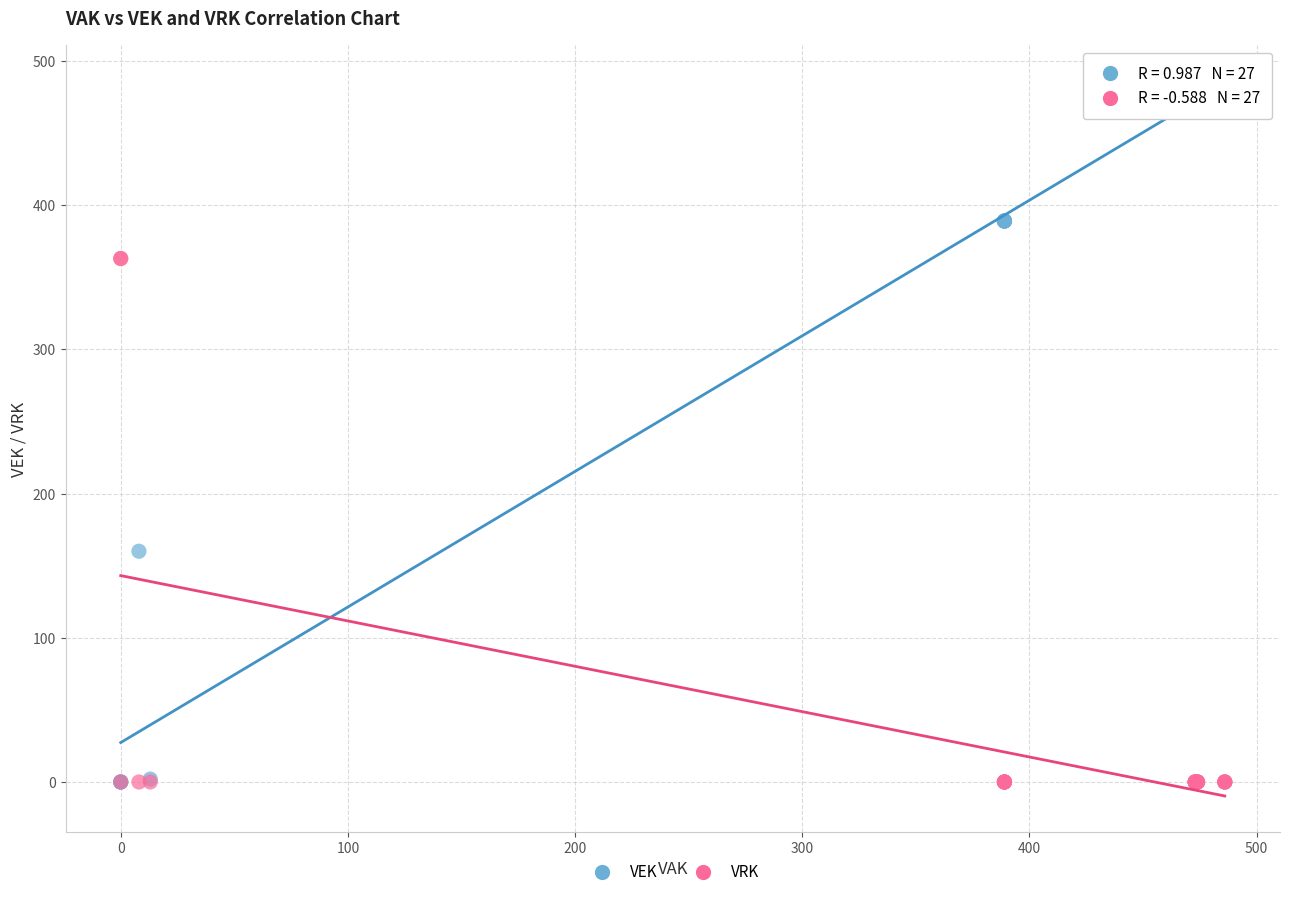

Across all series, what Y value is closest to 243?

160